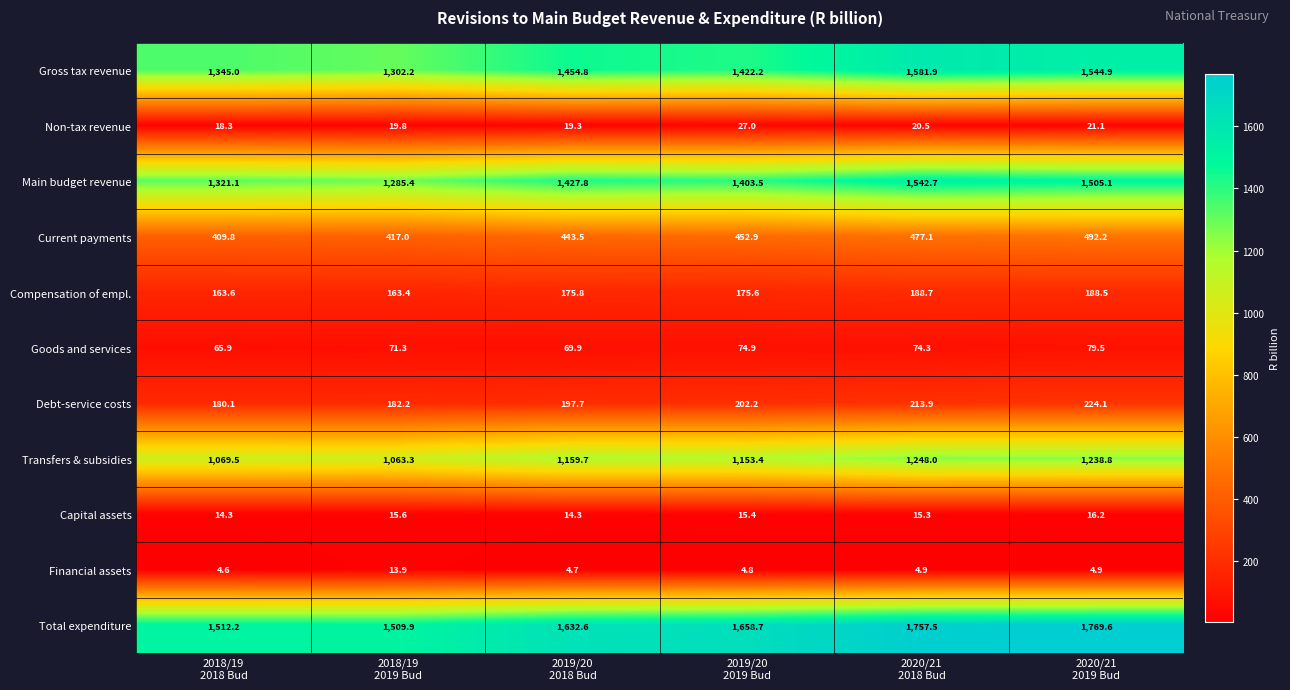

What is the difference between the maximum and minimum values in the Total expenditure series?

259.7